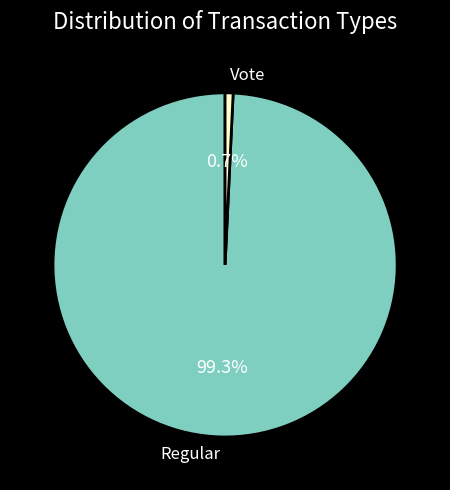

Is it true that Vote is 11% of the pie?

False